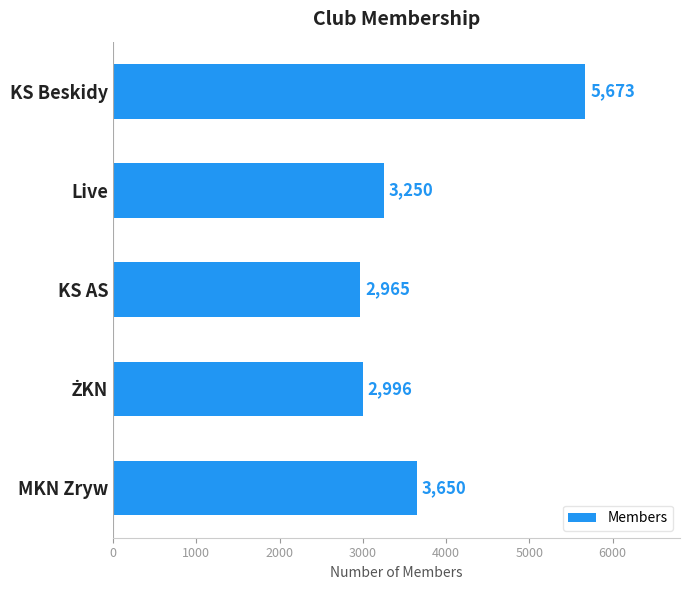

Which has a higher value, Live or KS AS?

Live